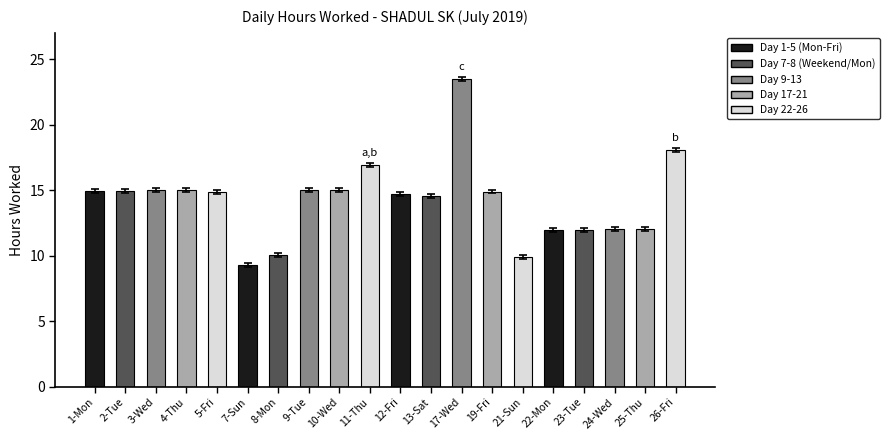

What is the difference between the second highest and second lowest values?

8.2